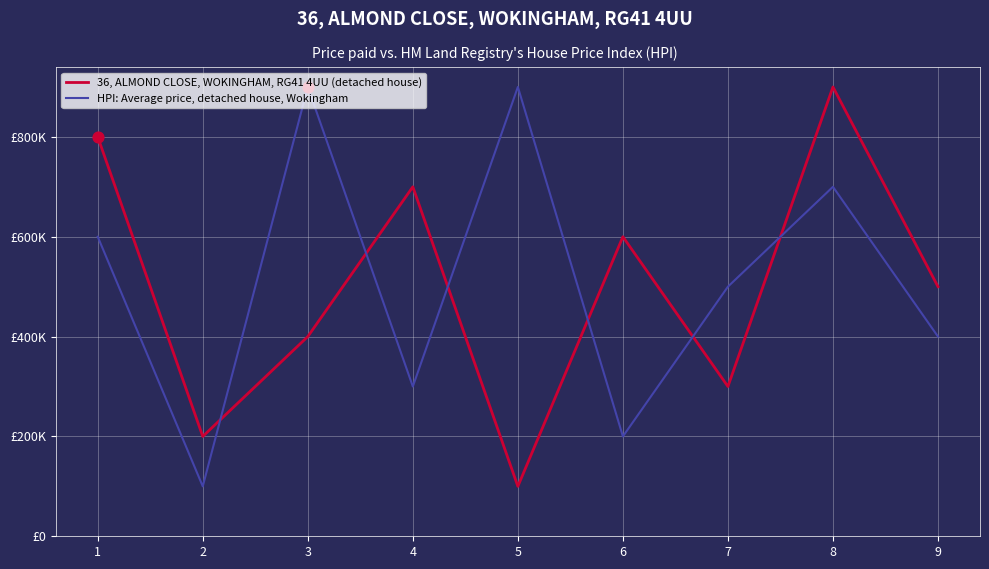

At how many categories does at least one series exceed 535278?

6